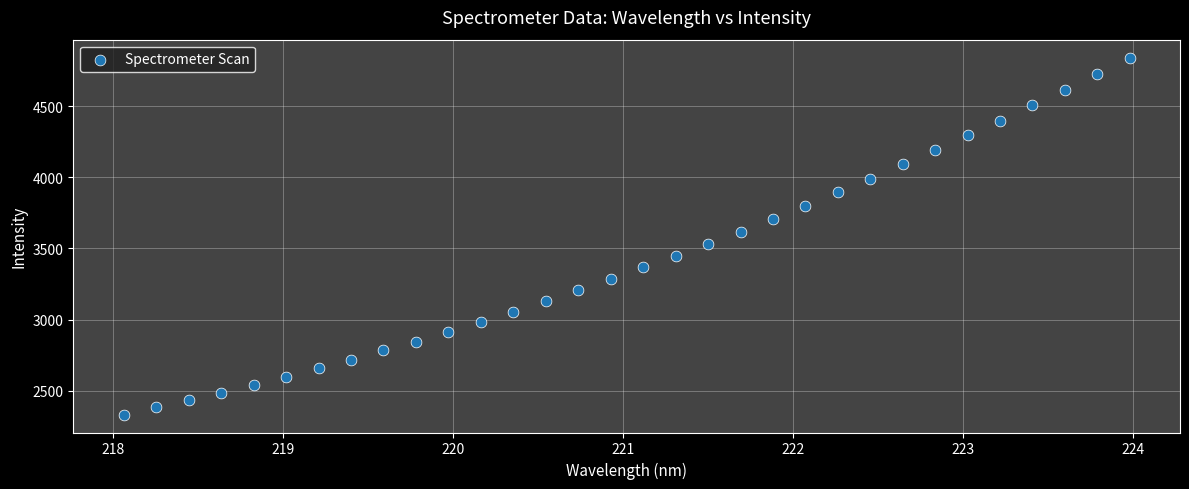

What is the range of Y values (max minus min)?

2509.0